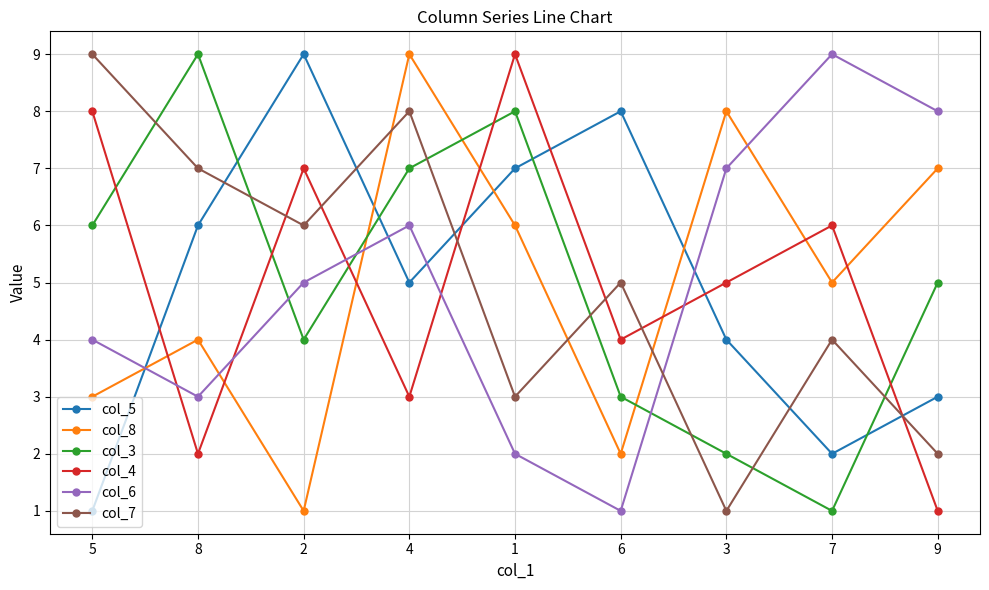

Count the col_3 values in the range 3 to 7.

5